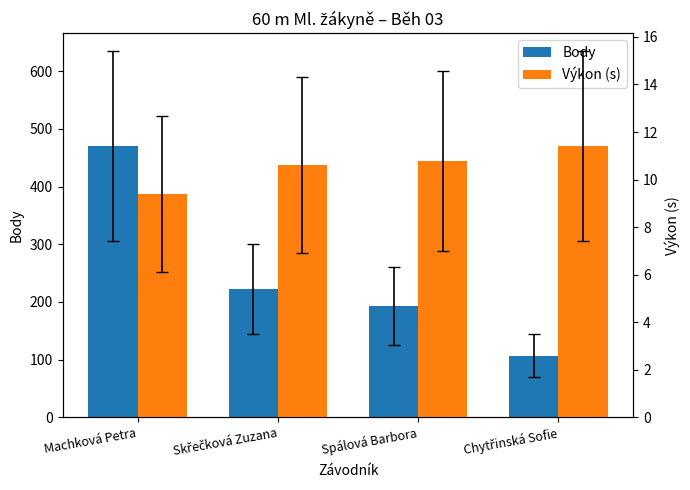

What are all the series names shown in the legend?

Body, Výkon (s)